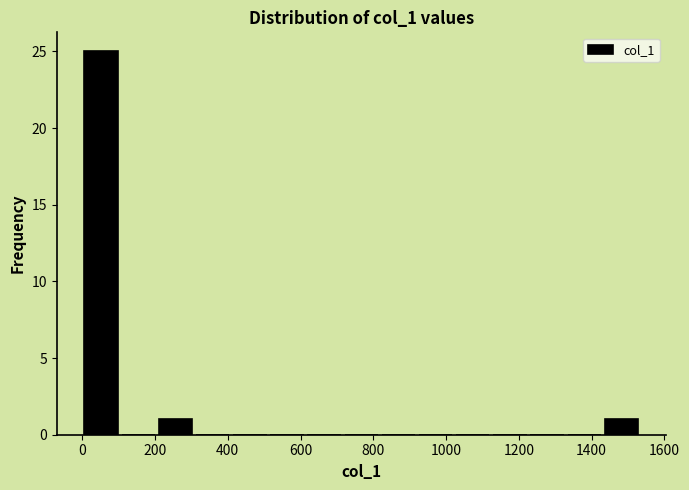

What is the height of the bar covering 0 to 100 on the x-axis? Neither the bar edges nor the heights are printed on the chart, so give them approximately, as read against the axes.

25